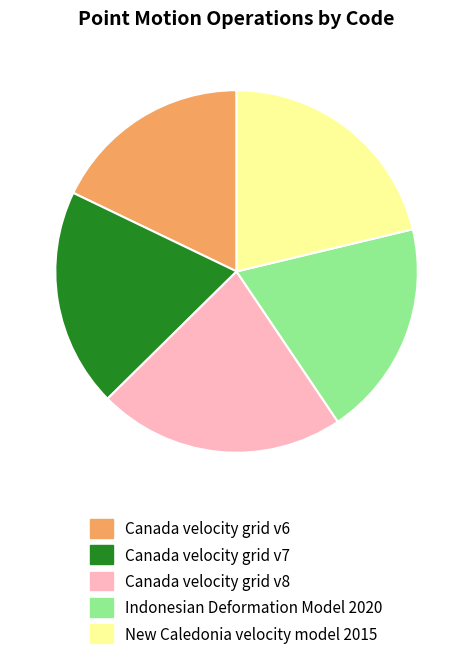

Combined, do Canada velocity grid v8 and New Caledonia velocity model 2015 account for over 50%?

No